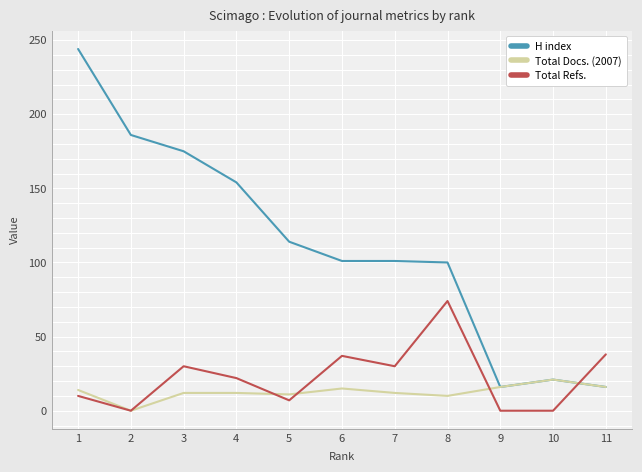

What is the total value across all series at 3?

217